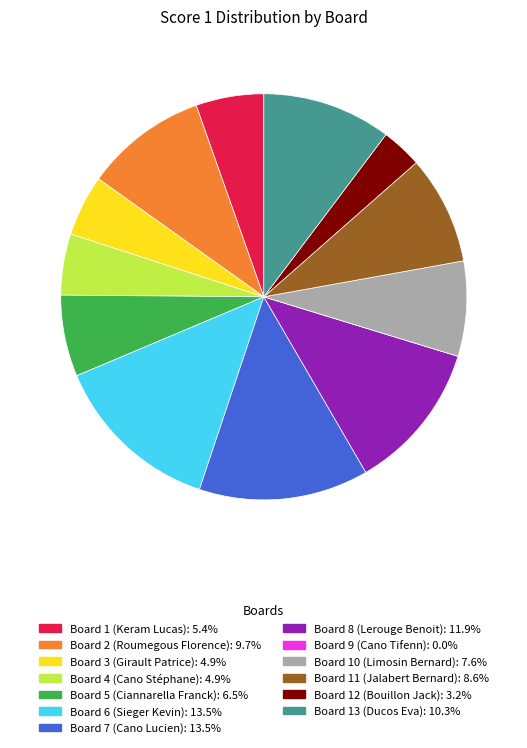

Do Board 7 (Cano Lucien) and Board 1 (Keram Lucas) together represent more than half of the pie?

No